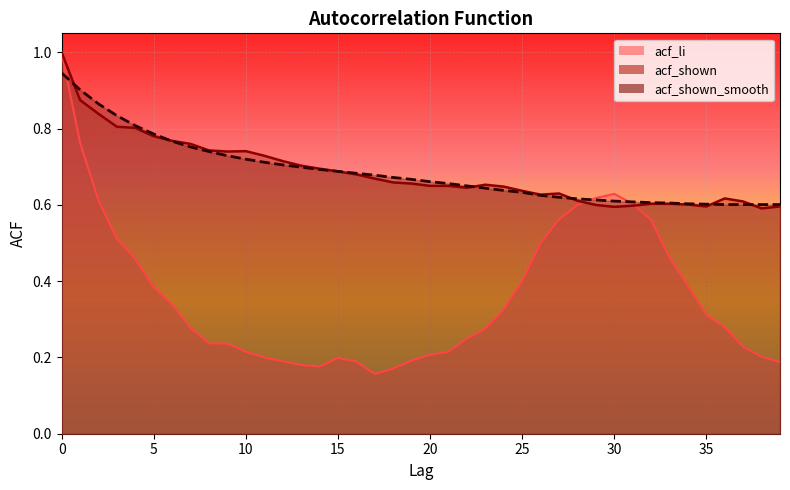

The value of acf_shown_smooth at 29 is 0.3. True or false?

False